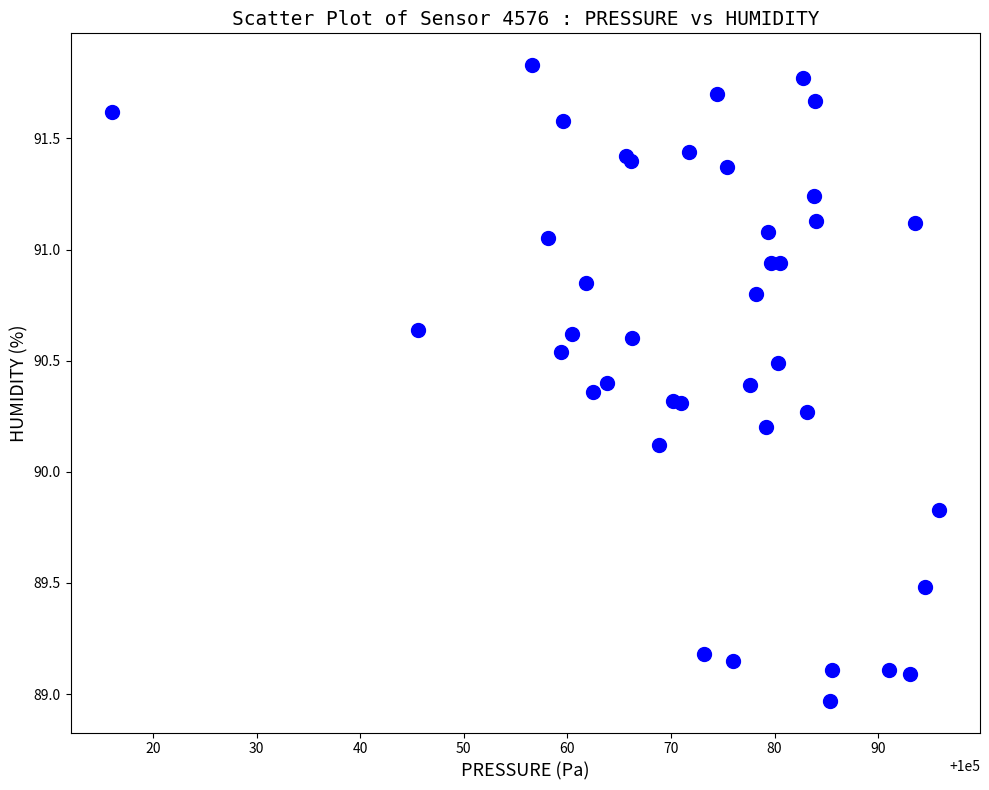

What Y value in the scatter plot is closest to 90?

90.1